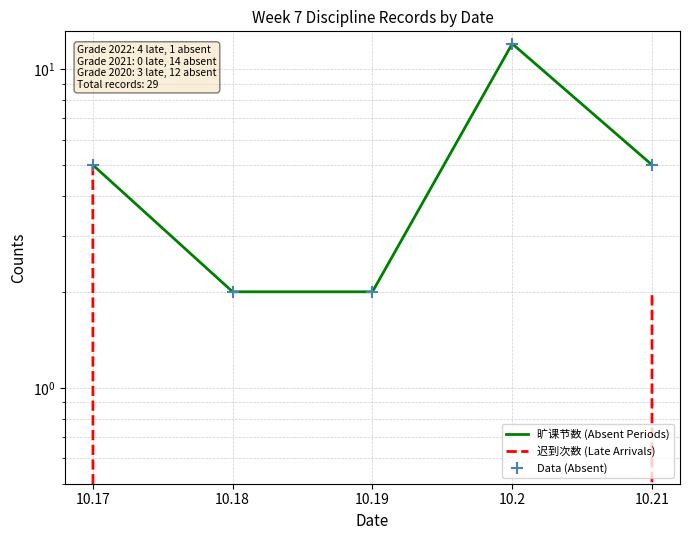

Which series has the widest spread of values?

旷课节数 (Absent Periods)